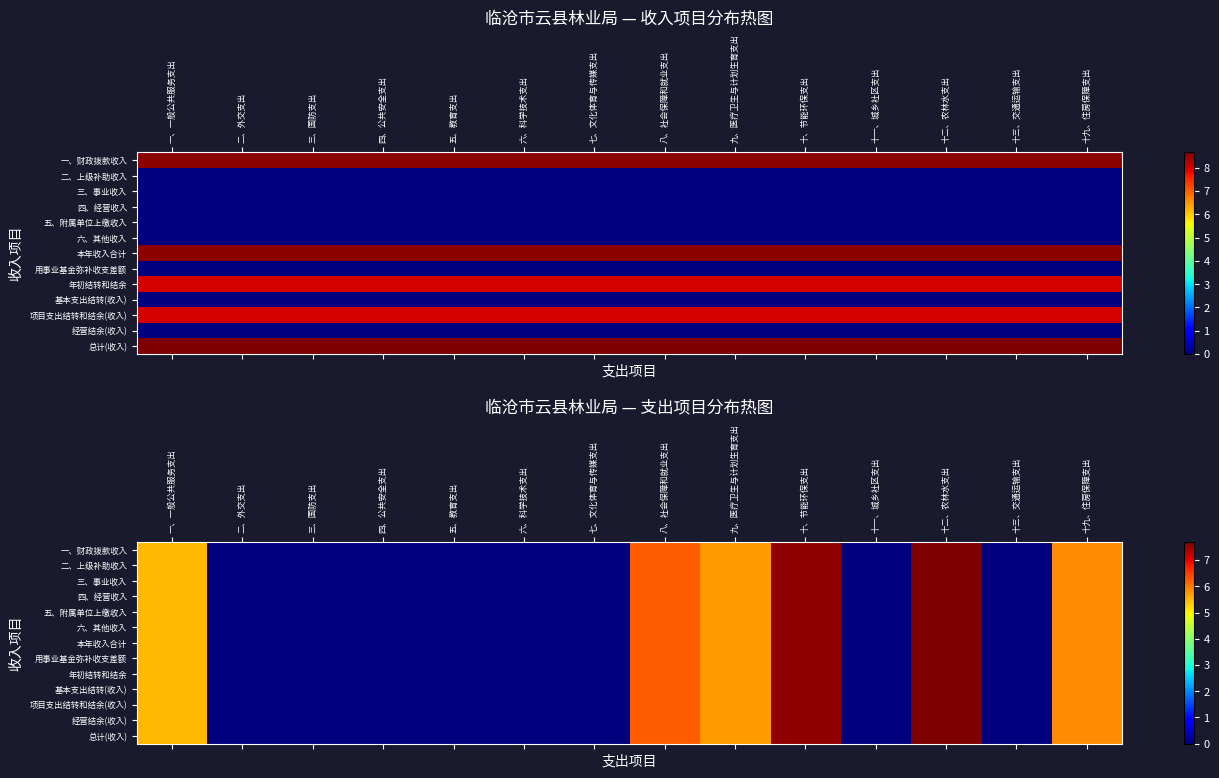

How many series are shown in this chart?

13